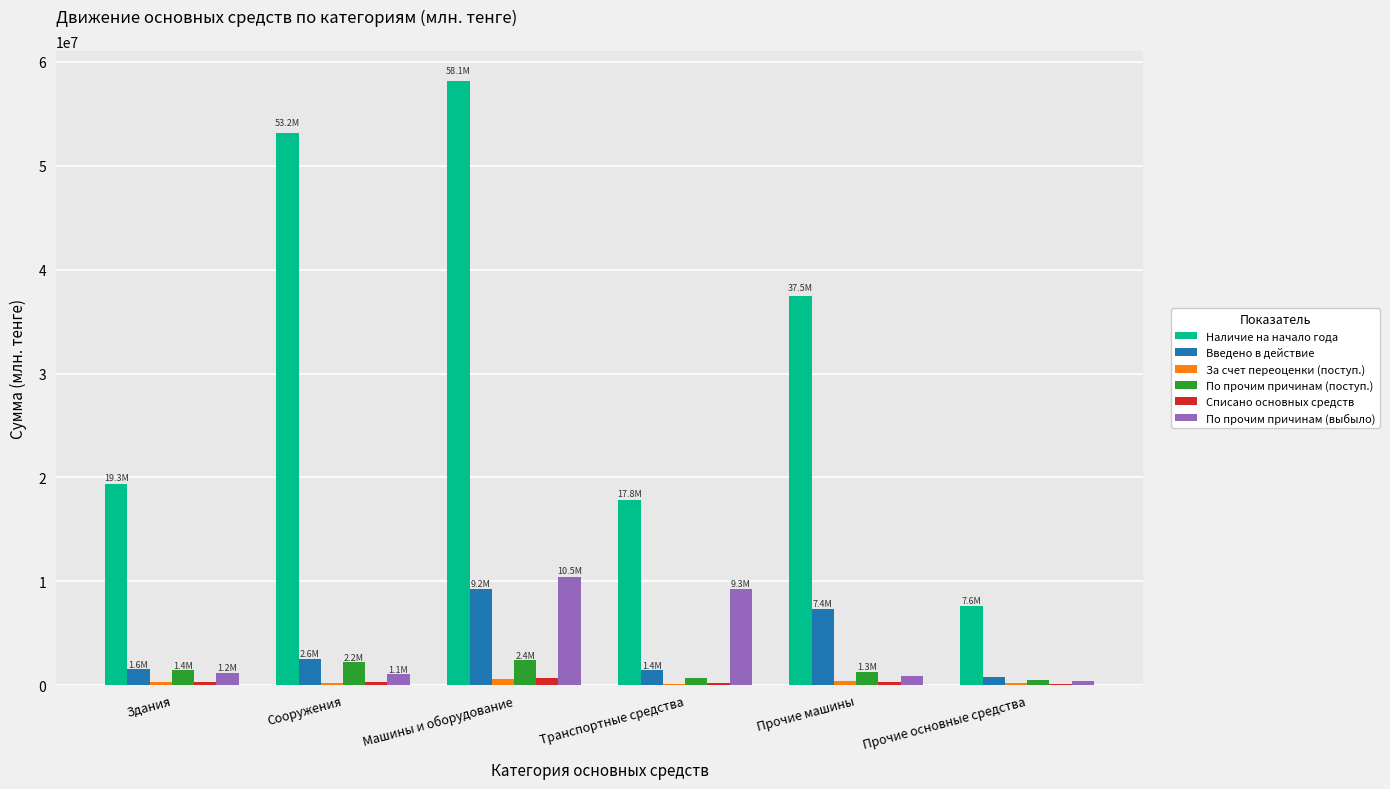

Is the value of По прочим причинам (выбыло) at Машины и оборудование greater than the value of Введено в действие at Прочие основные средства?

Yes